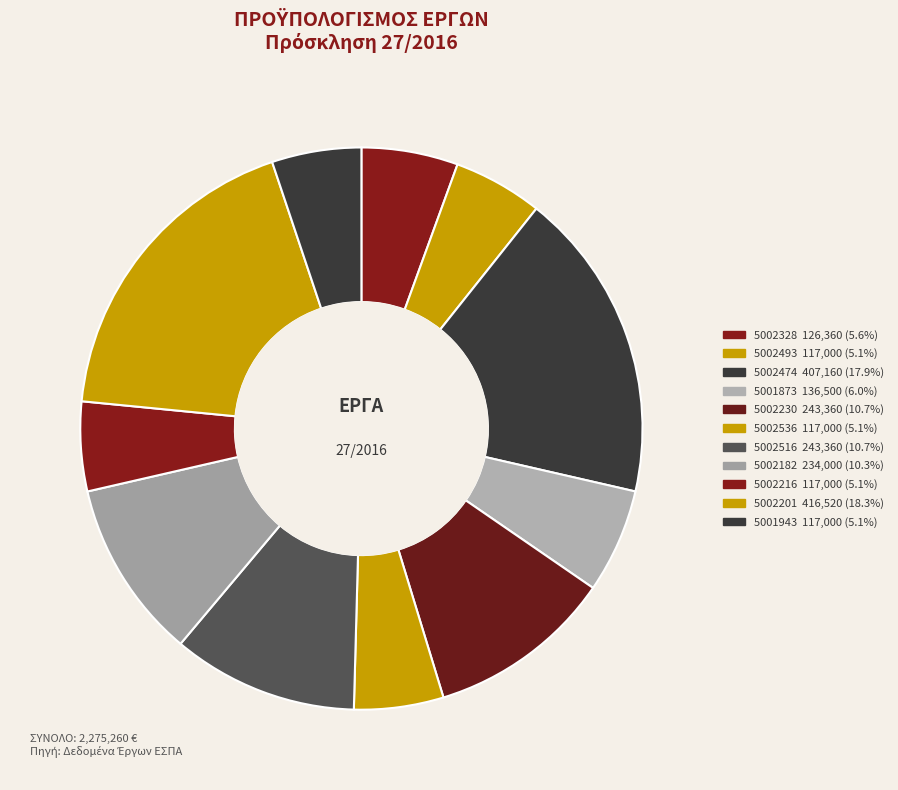

To the nearest percent, what percentage of the pie is 5002516?

11%